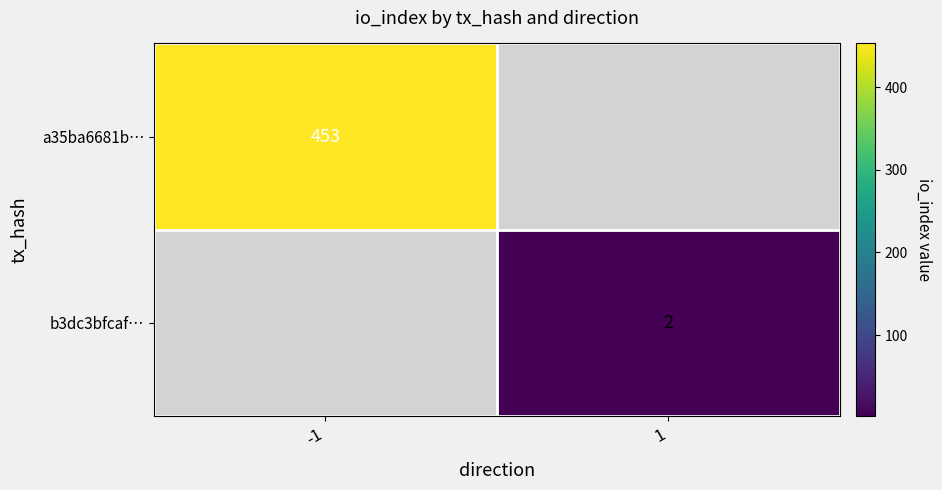

The a35ba6681b… series shows 453 at -1. True or false?

True